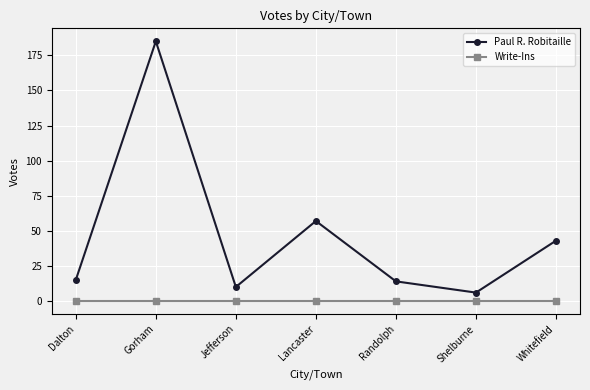

How many values in the Paul R. Robitaille series are below 15?

3